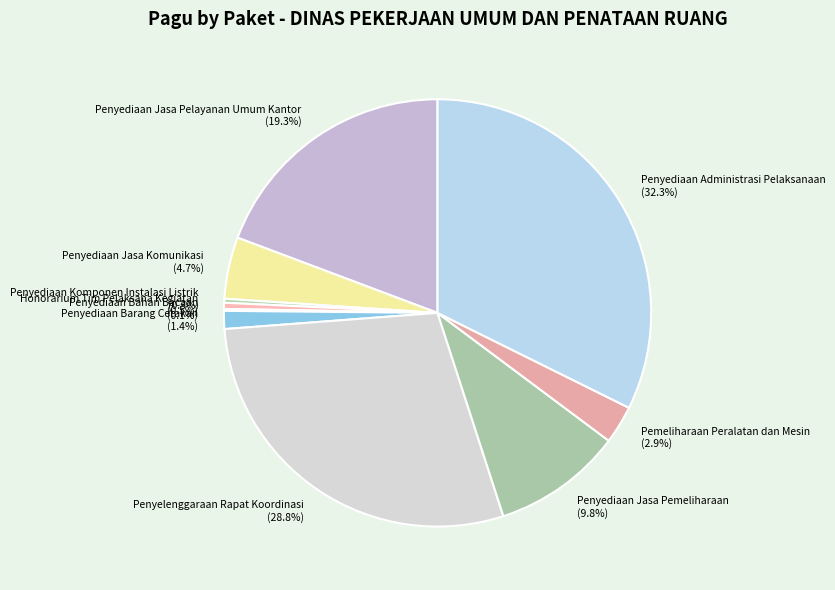

Between Penyediaan Administrasi Pelaksanaan and Penyediaan Jasa Pelayanan Umum Kantor, which is larger?

Penyediaan Administrasi Pelaksanaan